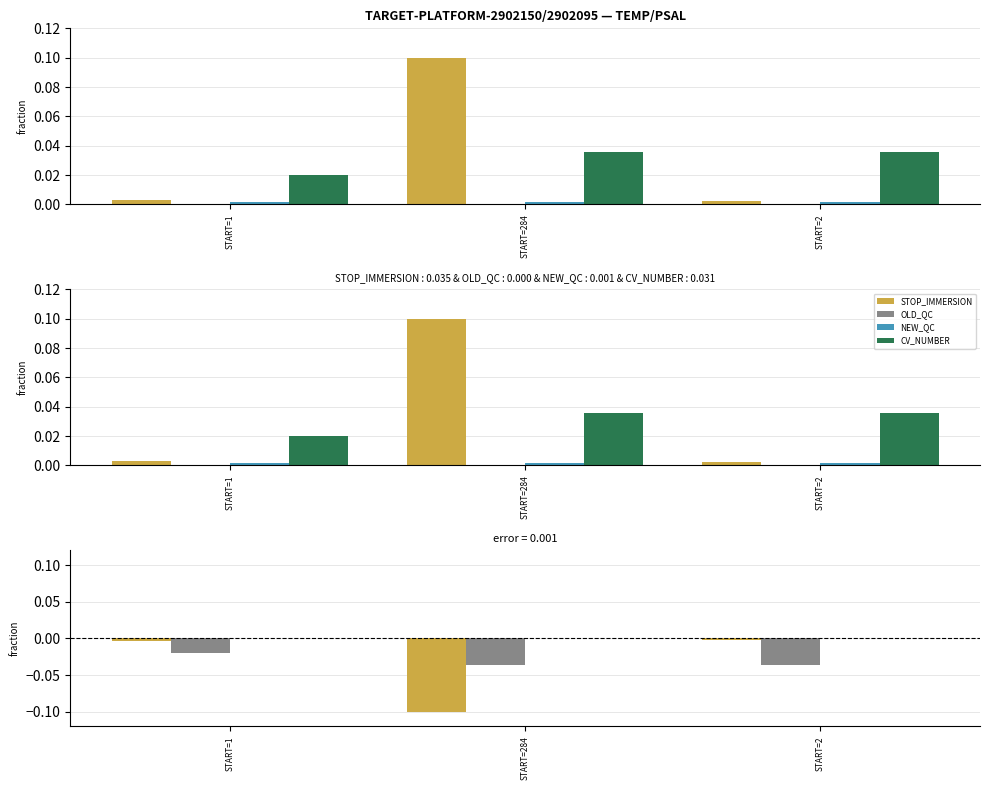

Which series has the largest range (max minus min)?

STOP_IMMERSION